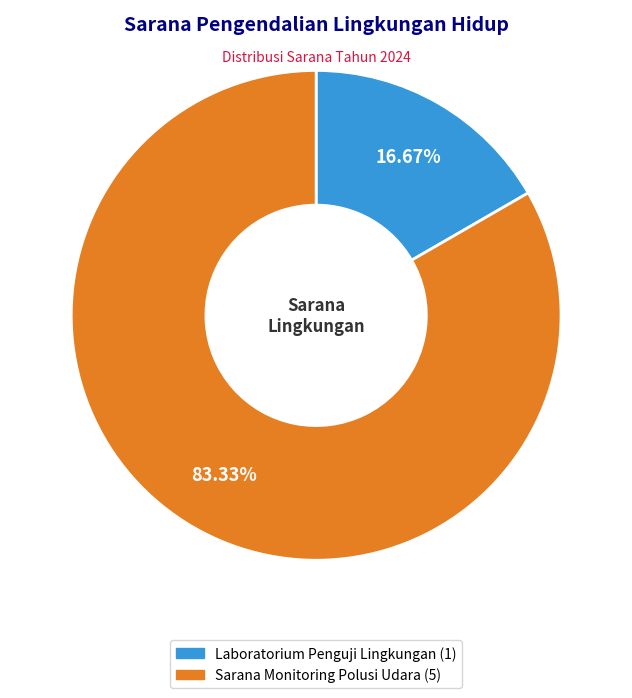

True or false: Laboratorium Penguji Lingkungan accounts for 31% of the total.

False